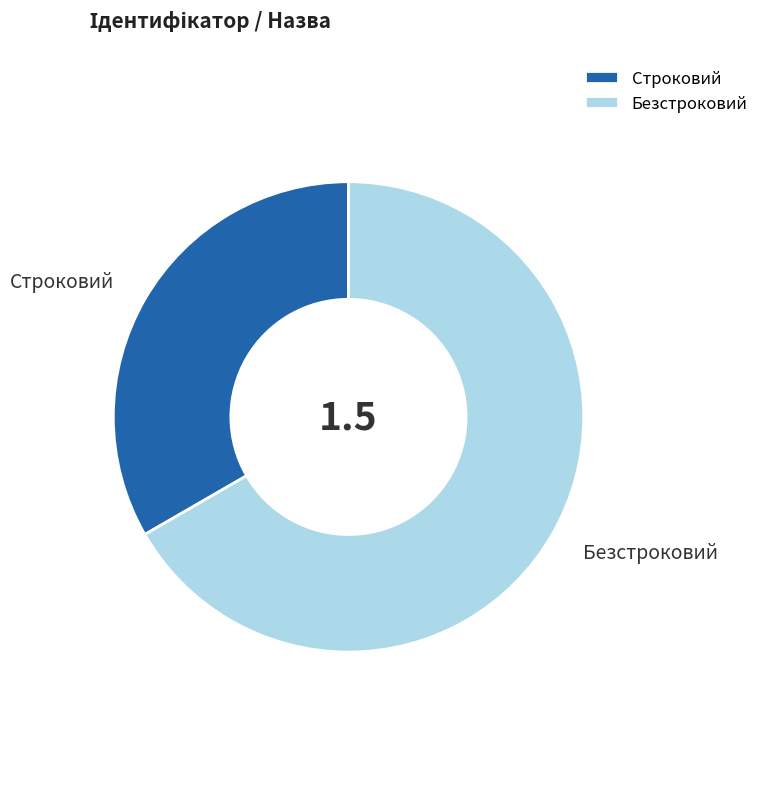

Approximately how many times larger is the value at Строковий compared to Безстроковий?

0.5